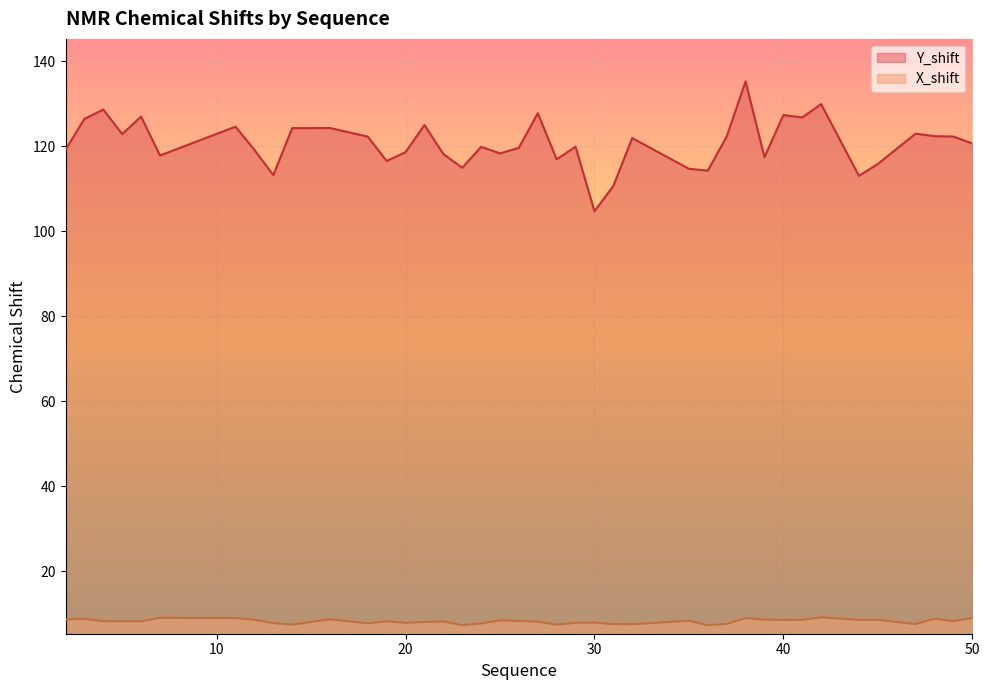

Rank the series at 18 from highest to lowest value.

Y_shift, X_shift